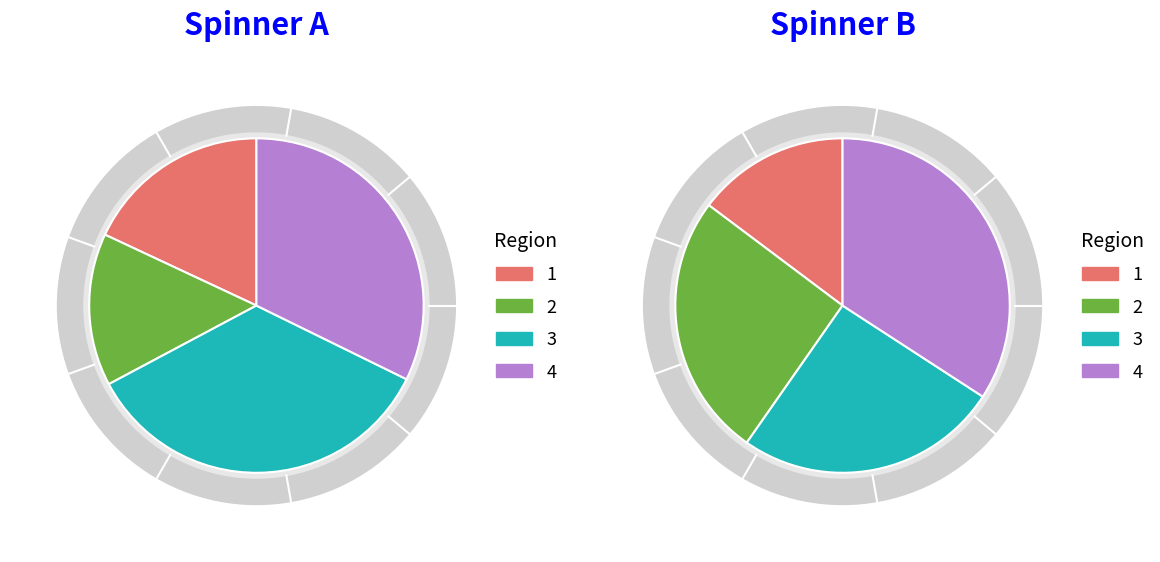

What is the change in value from 500 to 1025?

+525